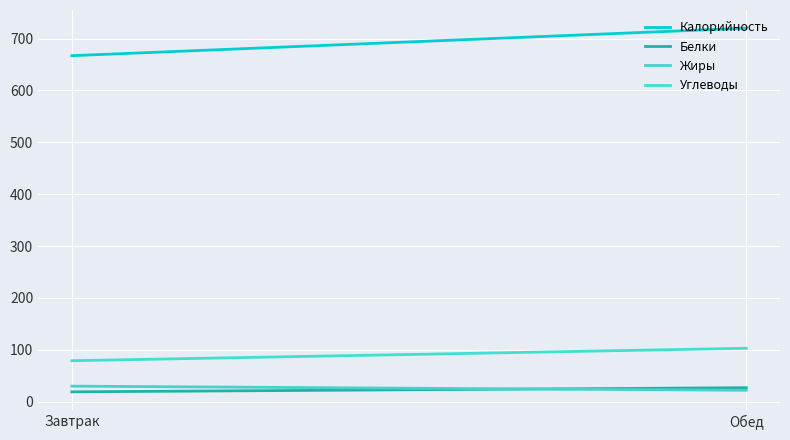

Rank the series at Завтрак from highest to lowest value.

Калорийность, Углеводы, Жиры, Белки